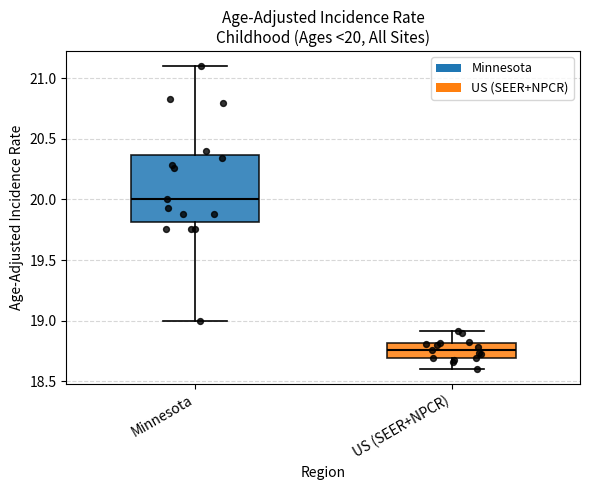

Which box has the lowest median line?

US (SEER+NPCR)